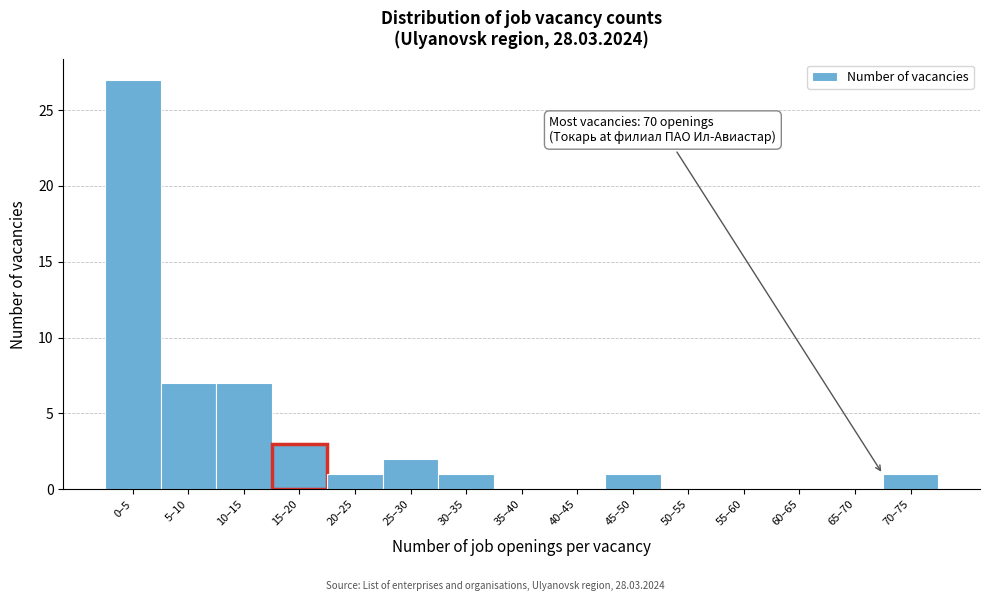

Reading left to right, what are all the values shown in this chart?

0–5=27	5–10=7	10–15=7	15–20=3	20–25=1	25–30=2	30–35=1	35–40=0	40–45=0	45–50=1	50–55=0	55–60=0	60–65=0	65–70=0	70–75=1